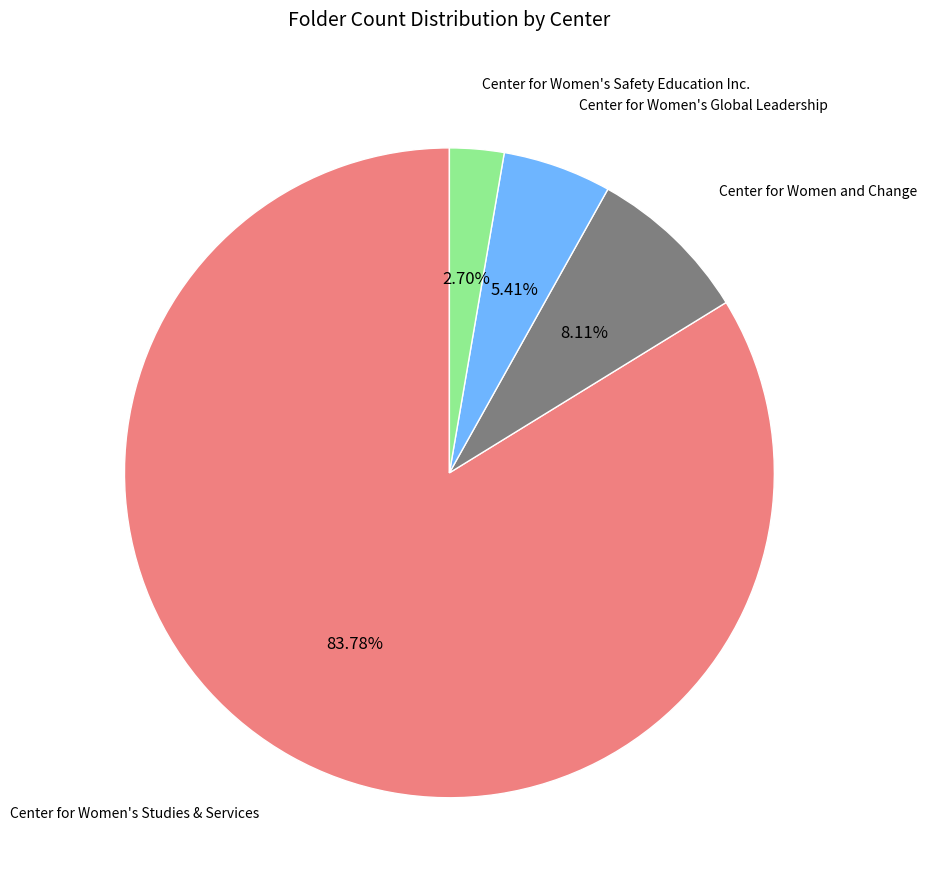

Is there any slice that represents more than half of the pie?

Yes